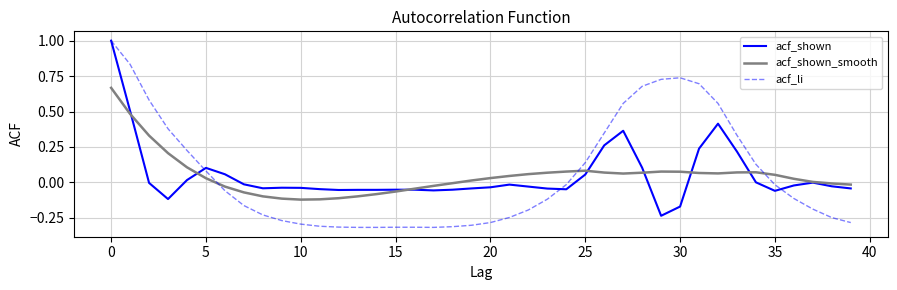

What is the maximum value shown in the chart?

1.0